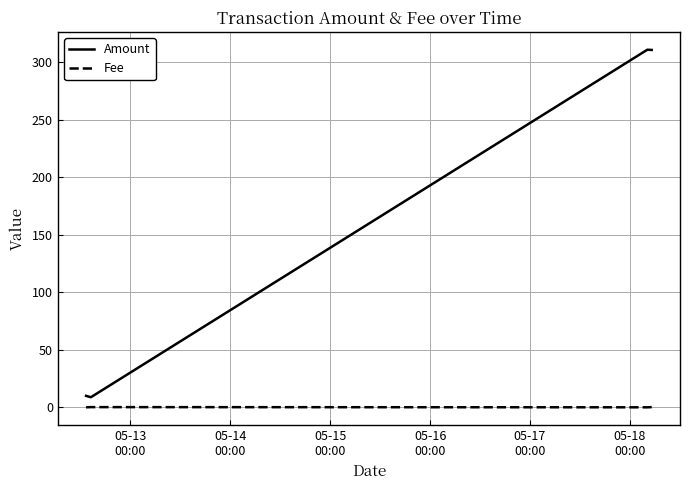

In Fee, how many points are lower than both neighbors (excluding endpoints)?

1